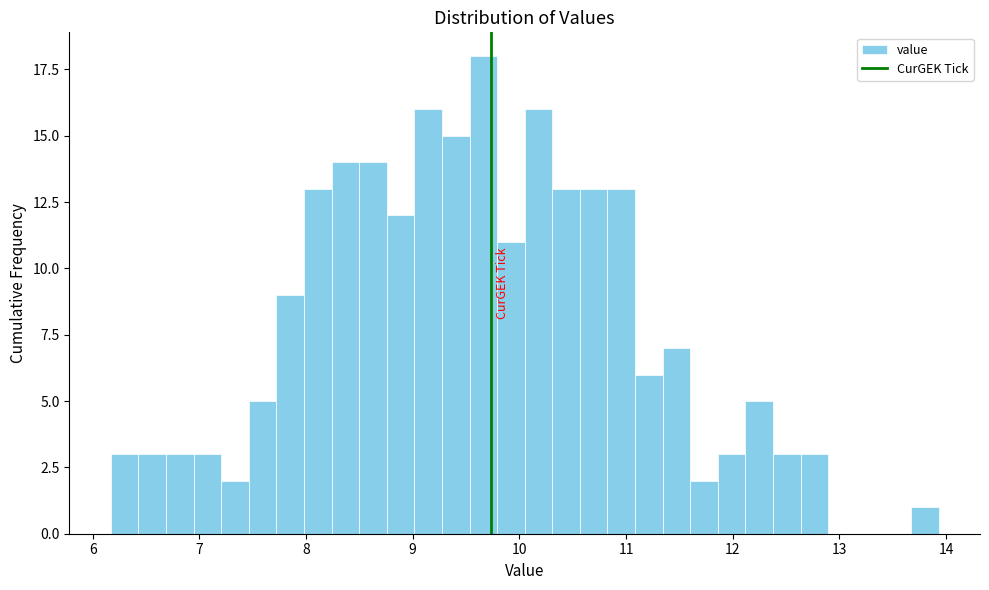

Read against the x-axis, roughly where is the centre of the tallest bar?

9.7